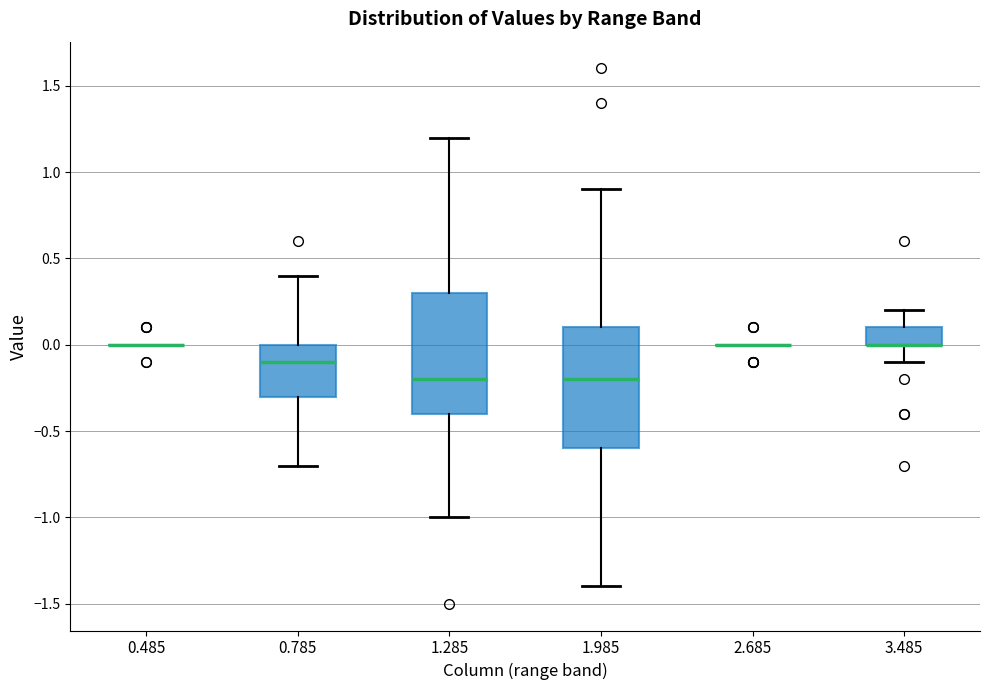

Reading left to right, transcribe this box plot: for each box, give where its median line is, the range the box spans, and where its two whiskers end, as read against the y-axis. The values are not printed on the chart, so give them approximately, as read against the axis.

0.485: box collapsed to a line at 0.0, whiskers 0.0 to 0.0
0.785: median -0.1, box -0.3 to 0.0, whiskers -0.7 to 0.4
1.285: median -0.2, box -0.4 to 0.3, whiskers -1.0 to 1.2
1.985: median -0.2, box -0.6 to 0.1, whiskers -1.4 to 0.9
2.685: box collapsed to a line at 0.0, whiskers 0.0 to 0.0
3.485: median 0.0 (drawn on the box's lower edge), box 0.0 to 0.1, whiskers -0.1 to 0.2